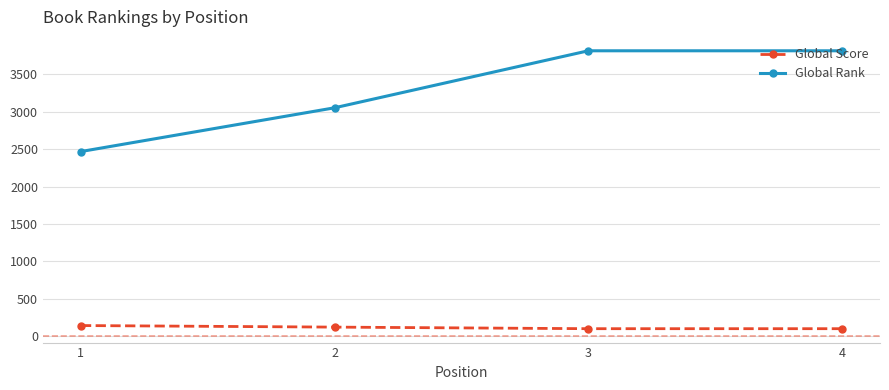

Rank the series by their average value, from lowest to highest.

Global Score, Global Rank